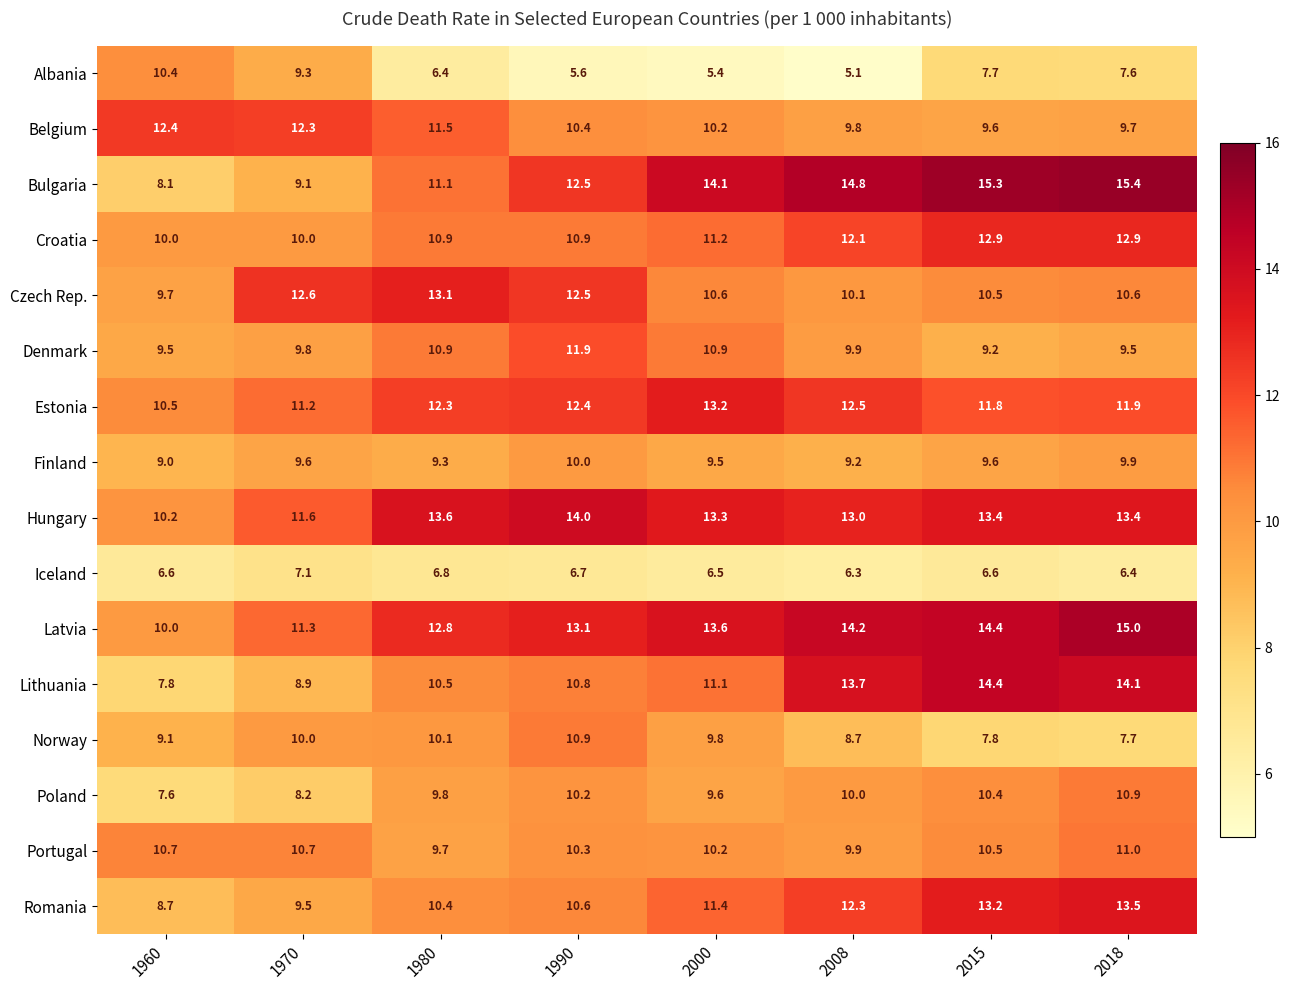

Which series changed the most between 1990 and 2000?

Czech Rep.